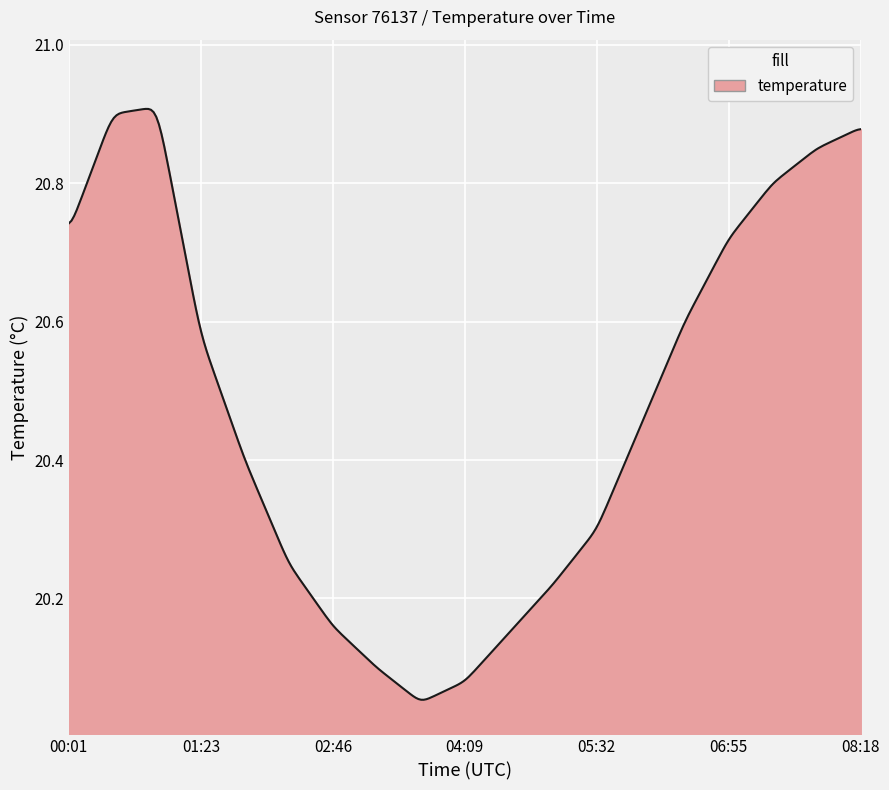

What is the greatest value displayed?

20.9